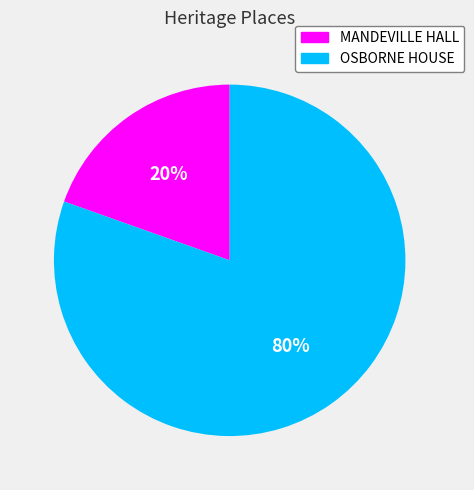

Do OSBORNE HOUSE and MANDEVILLE HALL together represent more than half of the pie?

Yes